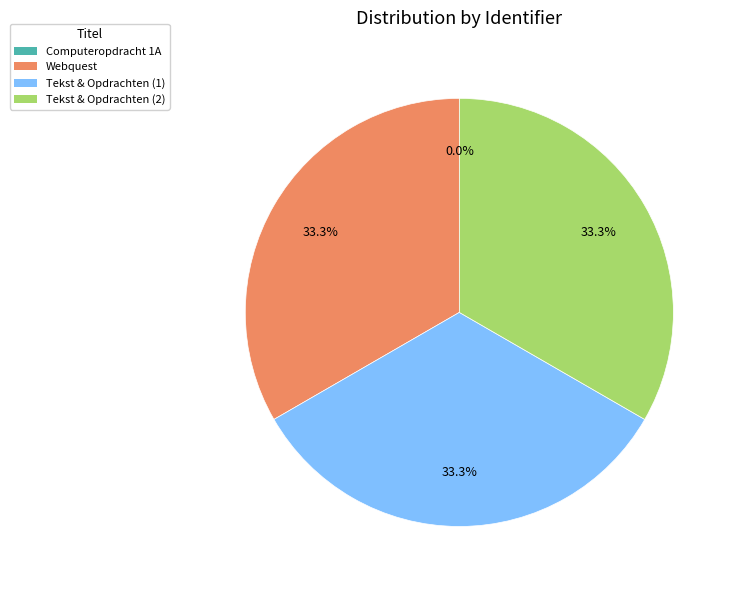

Is there a majority slice in this chart?

No